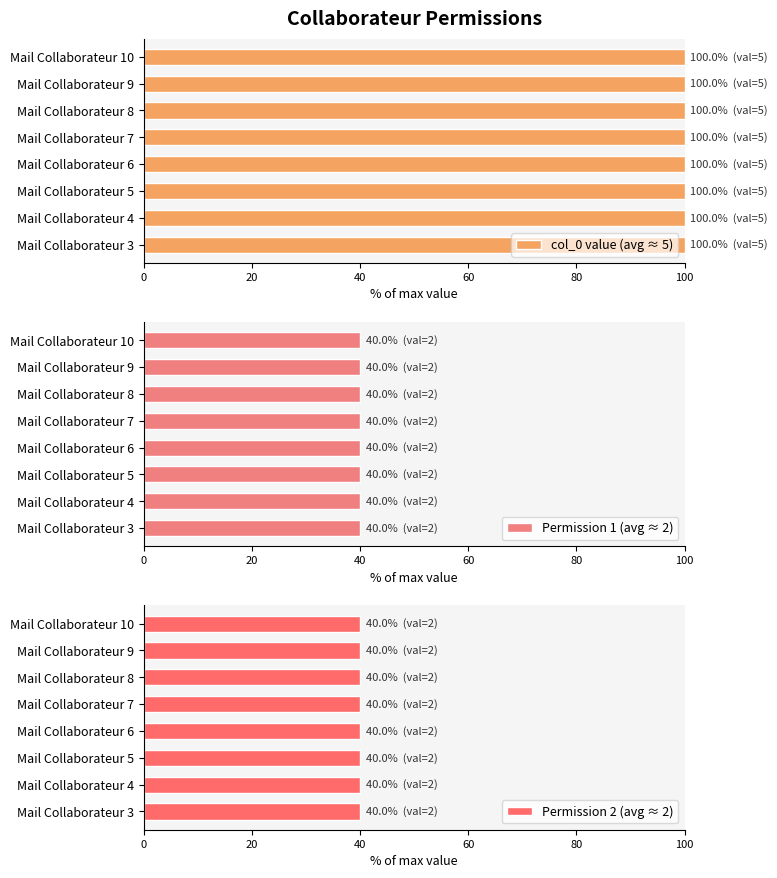

Read the Permission2 value at Mail Collaborateur 5.

2